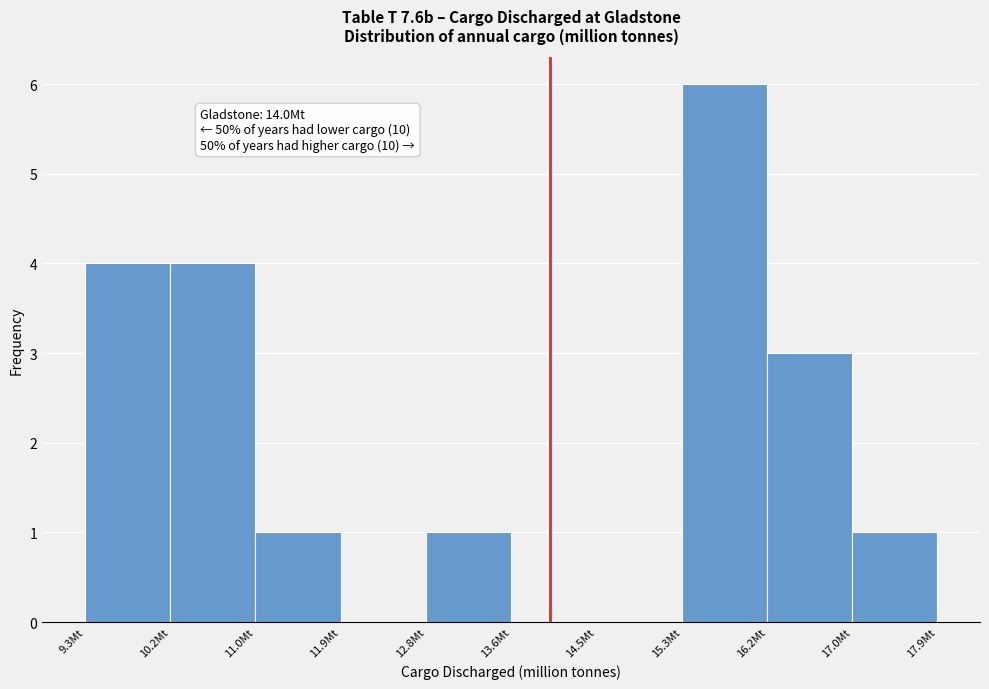

Which range on the x-axis has the tallest bar?

15.3 to 16.2